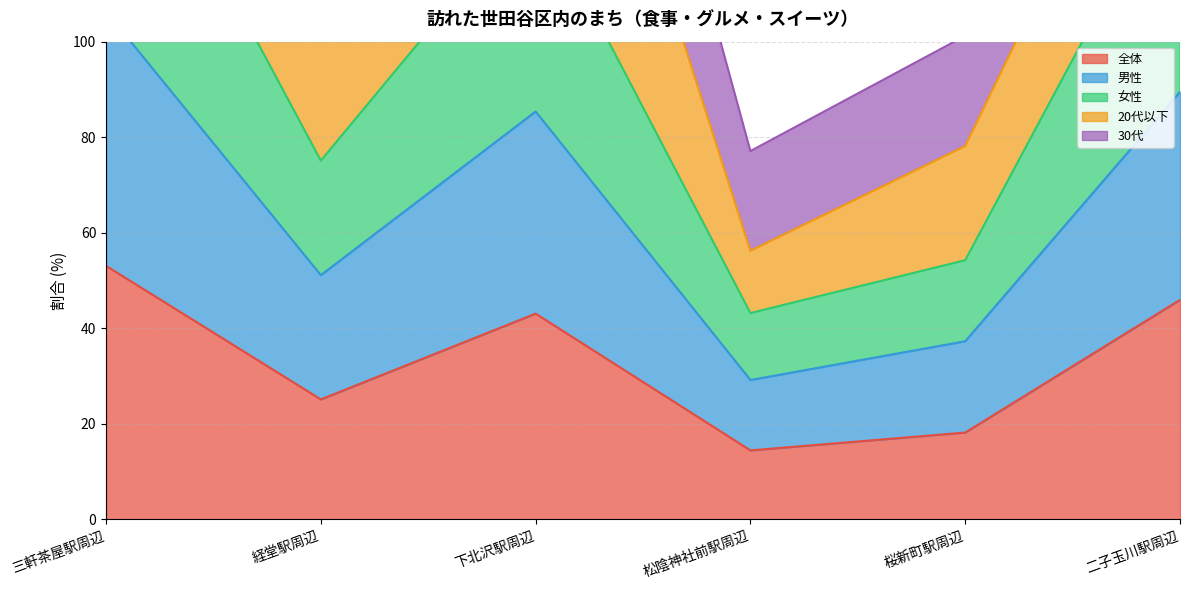

True or false: 男性 has a value of 181.9 at 三軒茶屋駅周辺.

False